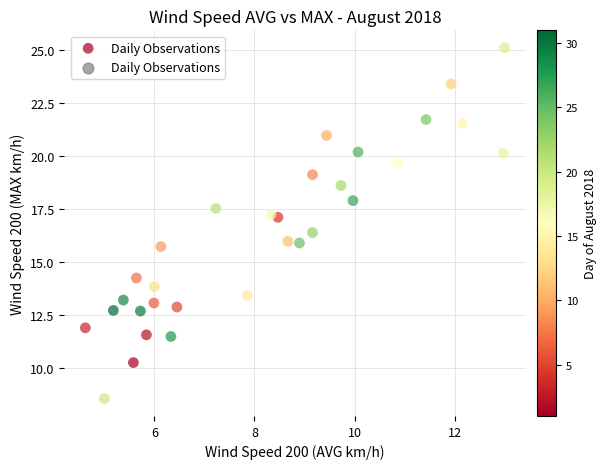

What is the range of Y values (max minus min)?

16.5